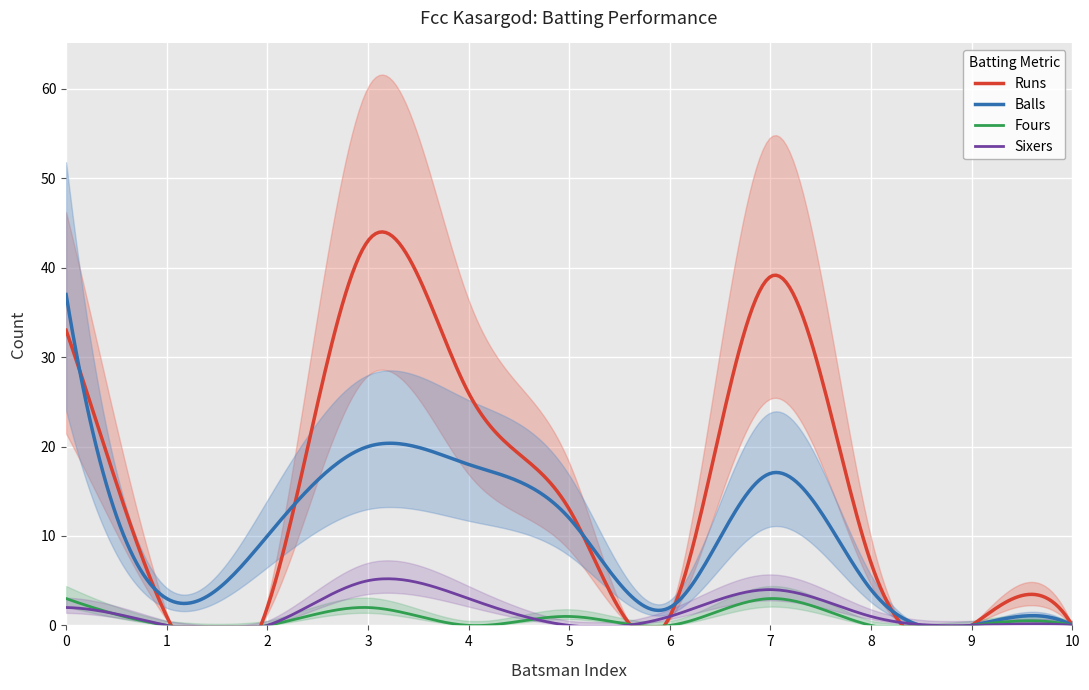

True or false: Fours and Balls cross at least once.

False